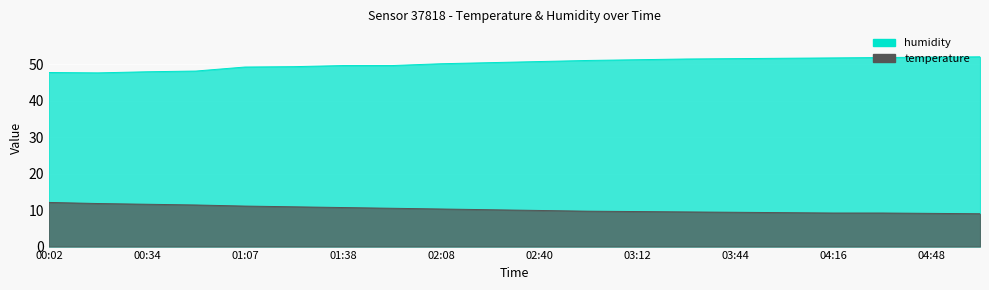

Reading left to right, list all the values displayed in this chart.

temperature: 12.1	11.8	11.6	11.4	11.1	10.9	10.7	10.5	10.3	10.1	9.9	9.7	9.6	9.5	9.4	9.3	9.2	9.2	9.1	9.0
humidity: 47.7	47.6	47.9	48.1	49.2	49.3	49.6	49.6	50.1	50.4	50.7	51.0	51.2	51.4	51.5	51.6	51.7	51.8	51.9	52.0